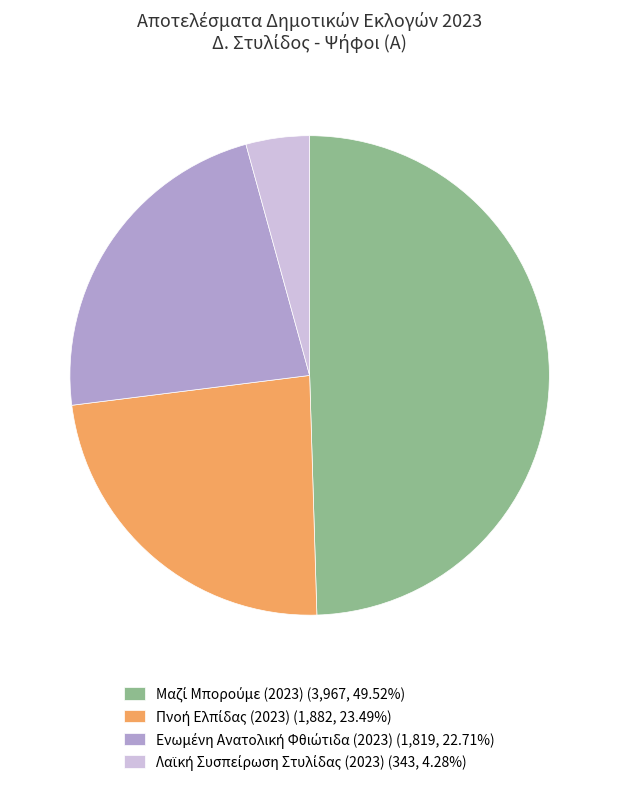

Does any single category account for the majority?

No